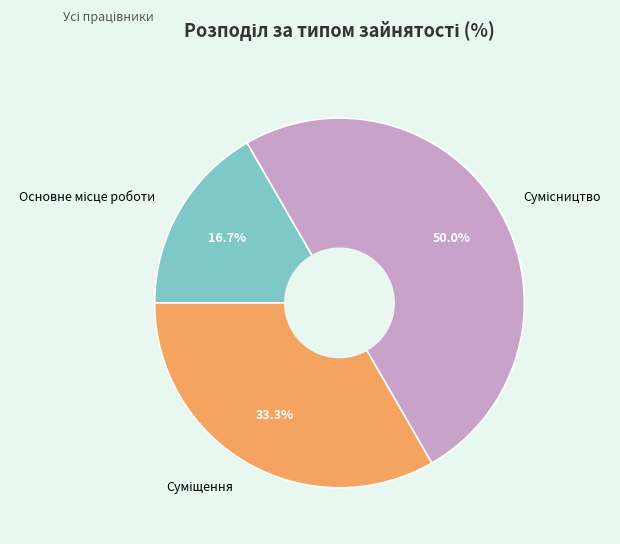

To the nearest percent, what is the difference between the largest and smallest slice percentages?

33%